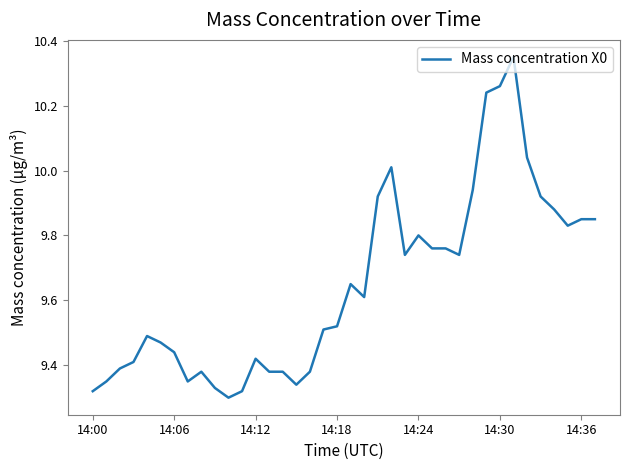

At which category does the chart reach its minimum across all series?

10